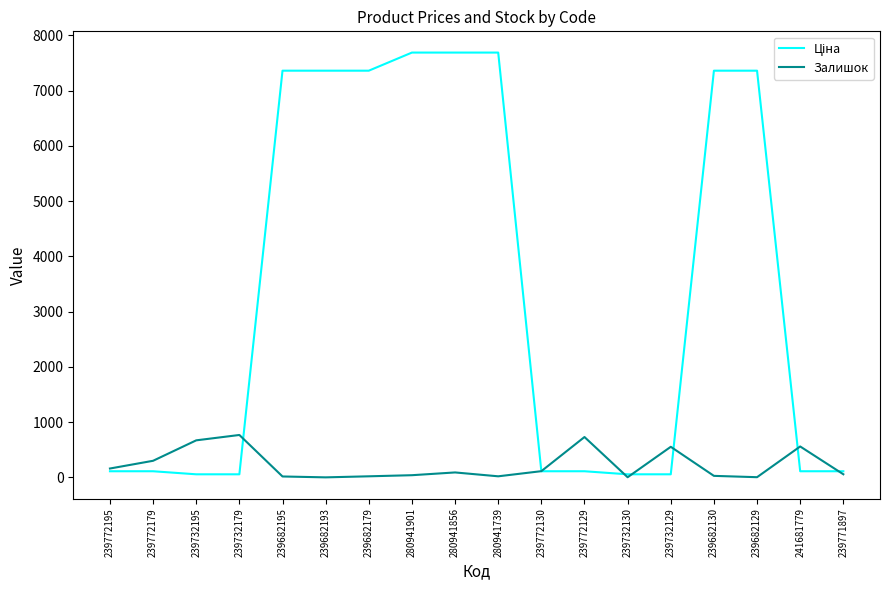

The Залишок series shows 300.0 at 239772179. True or false?

True